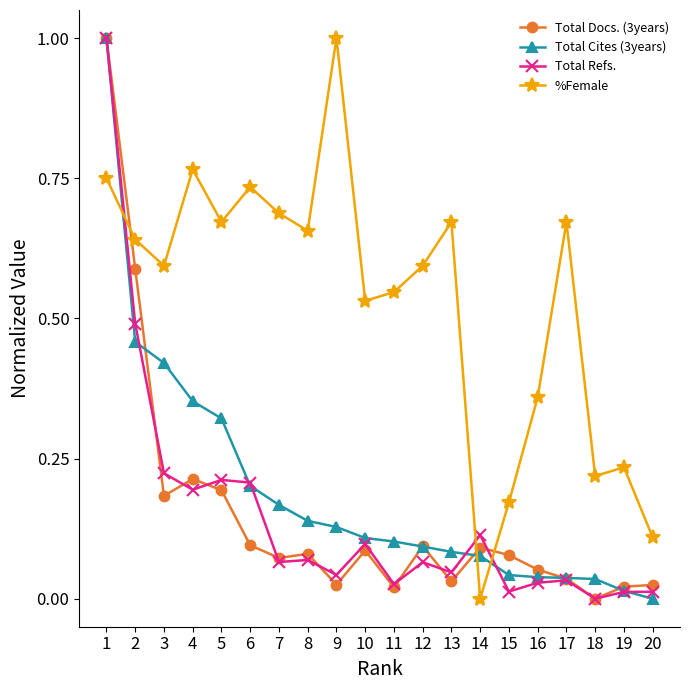

Between 10 and 18, which series saw the biggest shift?

%Female